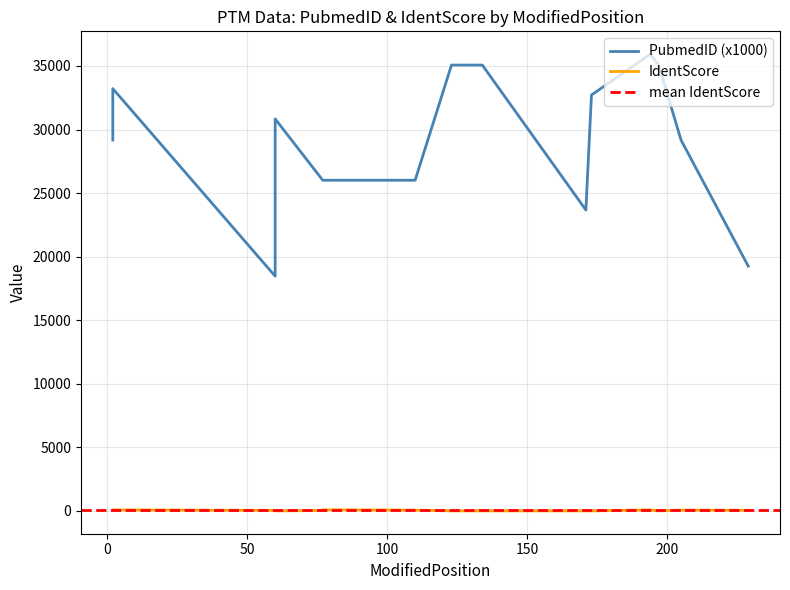

Rank the series by their maximum value, from highest to lowest.

PubmedID, IdentScore